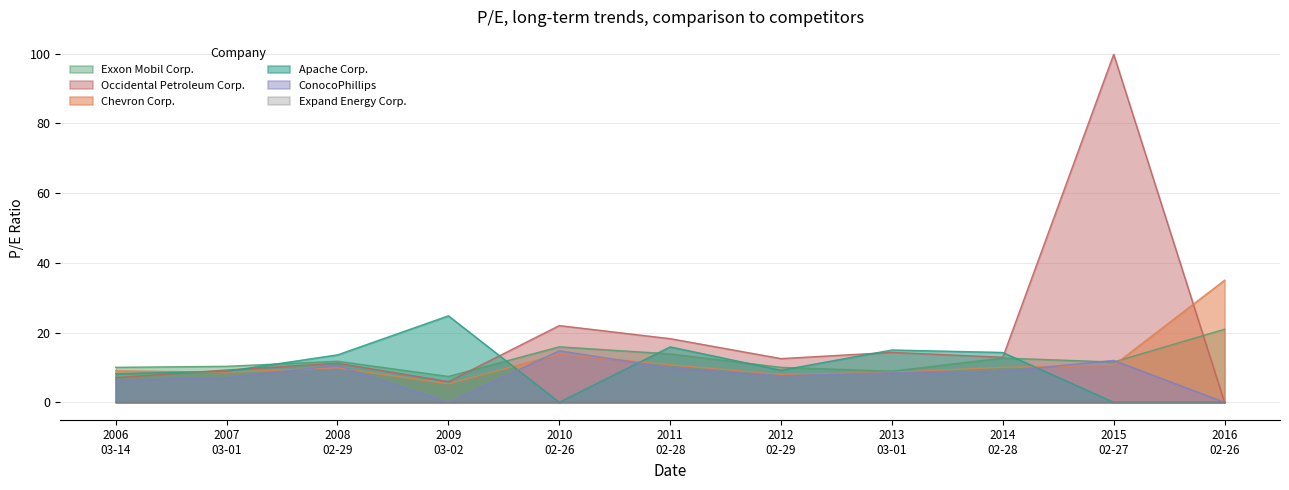

Which series has the largest range (max minus min)?

Occidental Petroleum Corp.